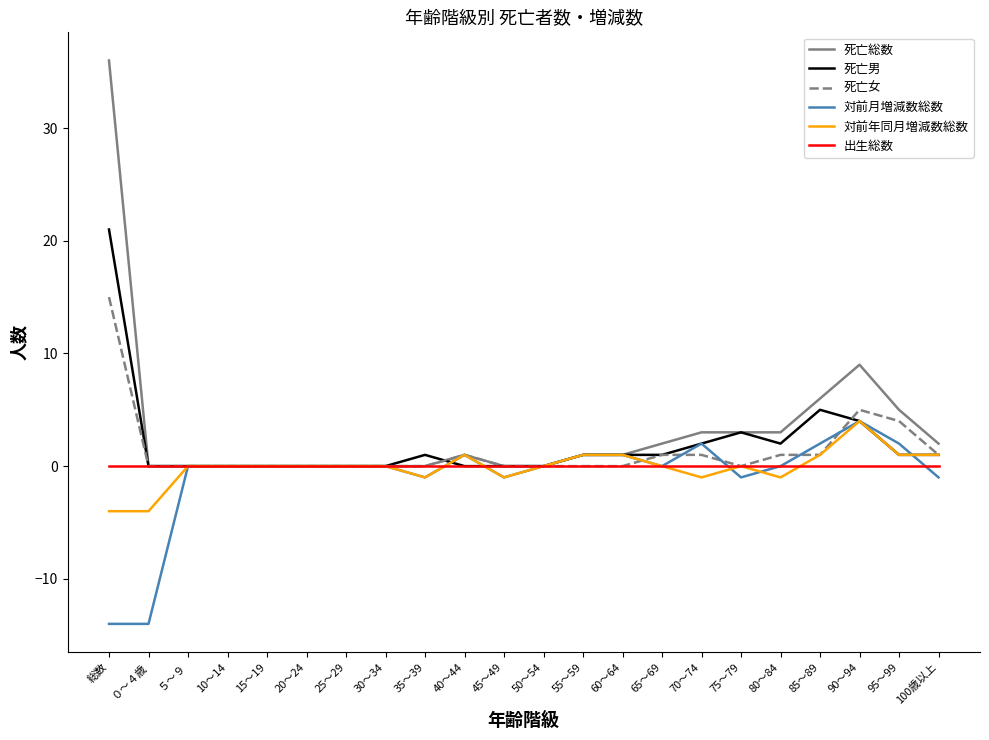

True or false: 対前月増減数総数 has more than 2 interior local peaks.

True